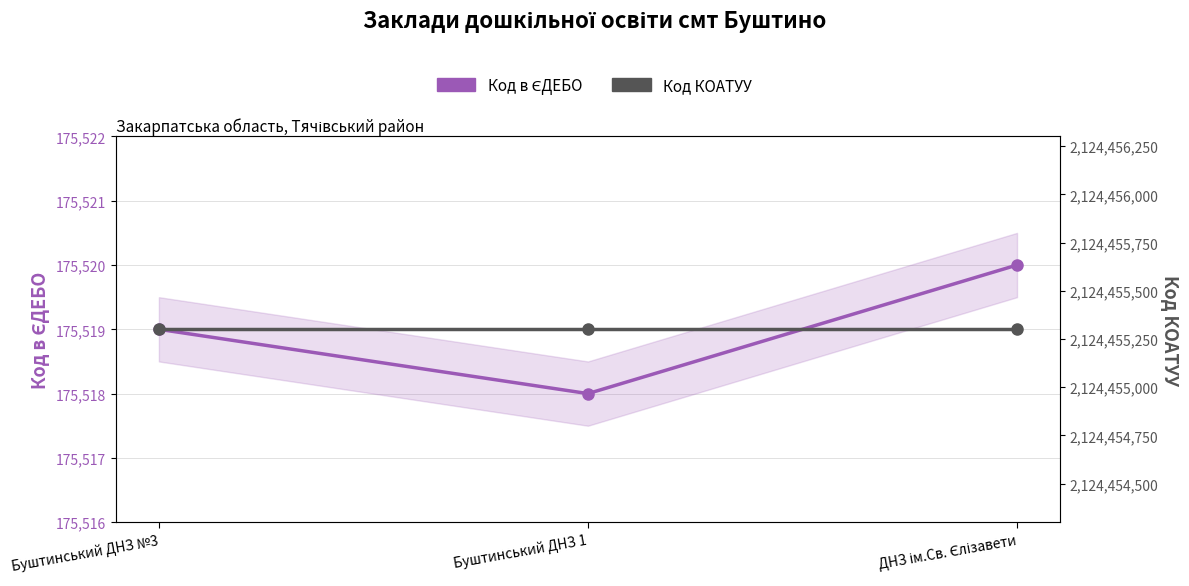

Reading left to right, list all the values displayed in this chart.

Код в ЄДЕБО: Буштинський ДНЗ №3=175519	Буштинський ДНЗ 1=175518	ДНЗ ім.Св. Єлізавети=175520
Код КОАТУУ: Буштинський ДНЗ №3=2124455300	Буштинський ДНЗ 1=2124455300	ДНЗ ім.Св. Єлізавети=2124455300